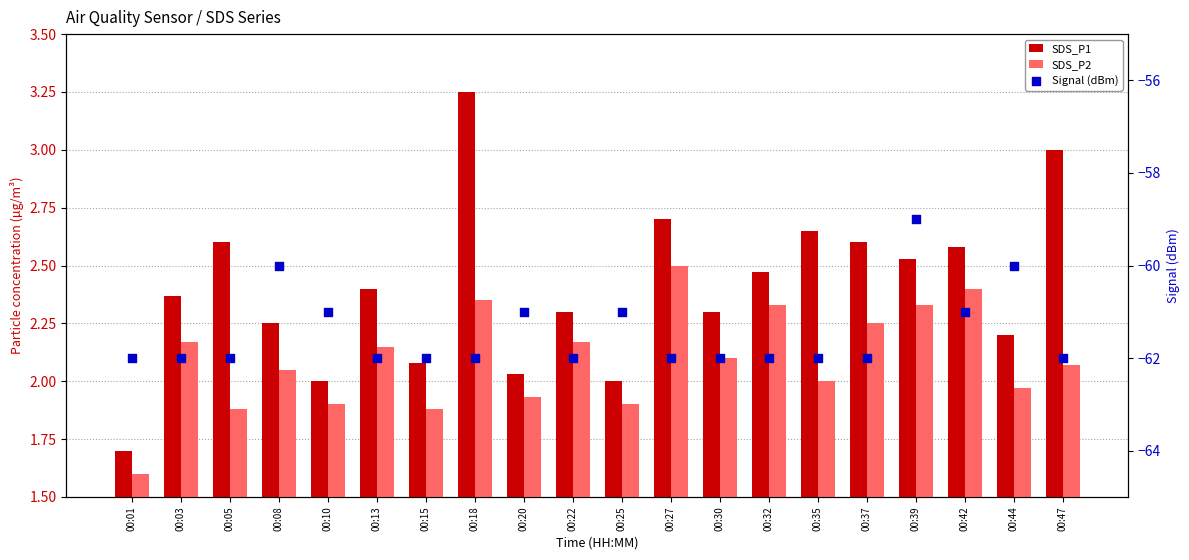

Which series reaches the minimum Y coordinate?

Signal (dBm)